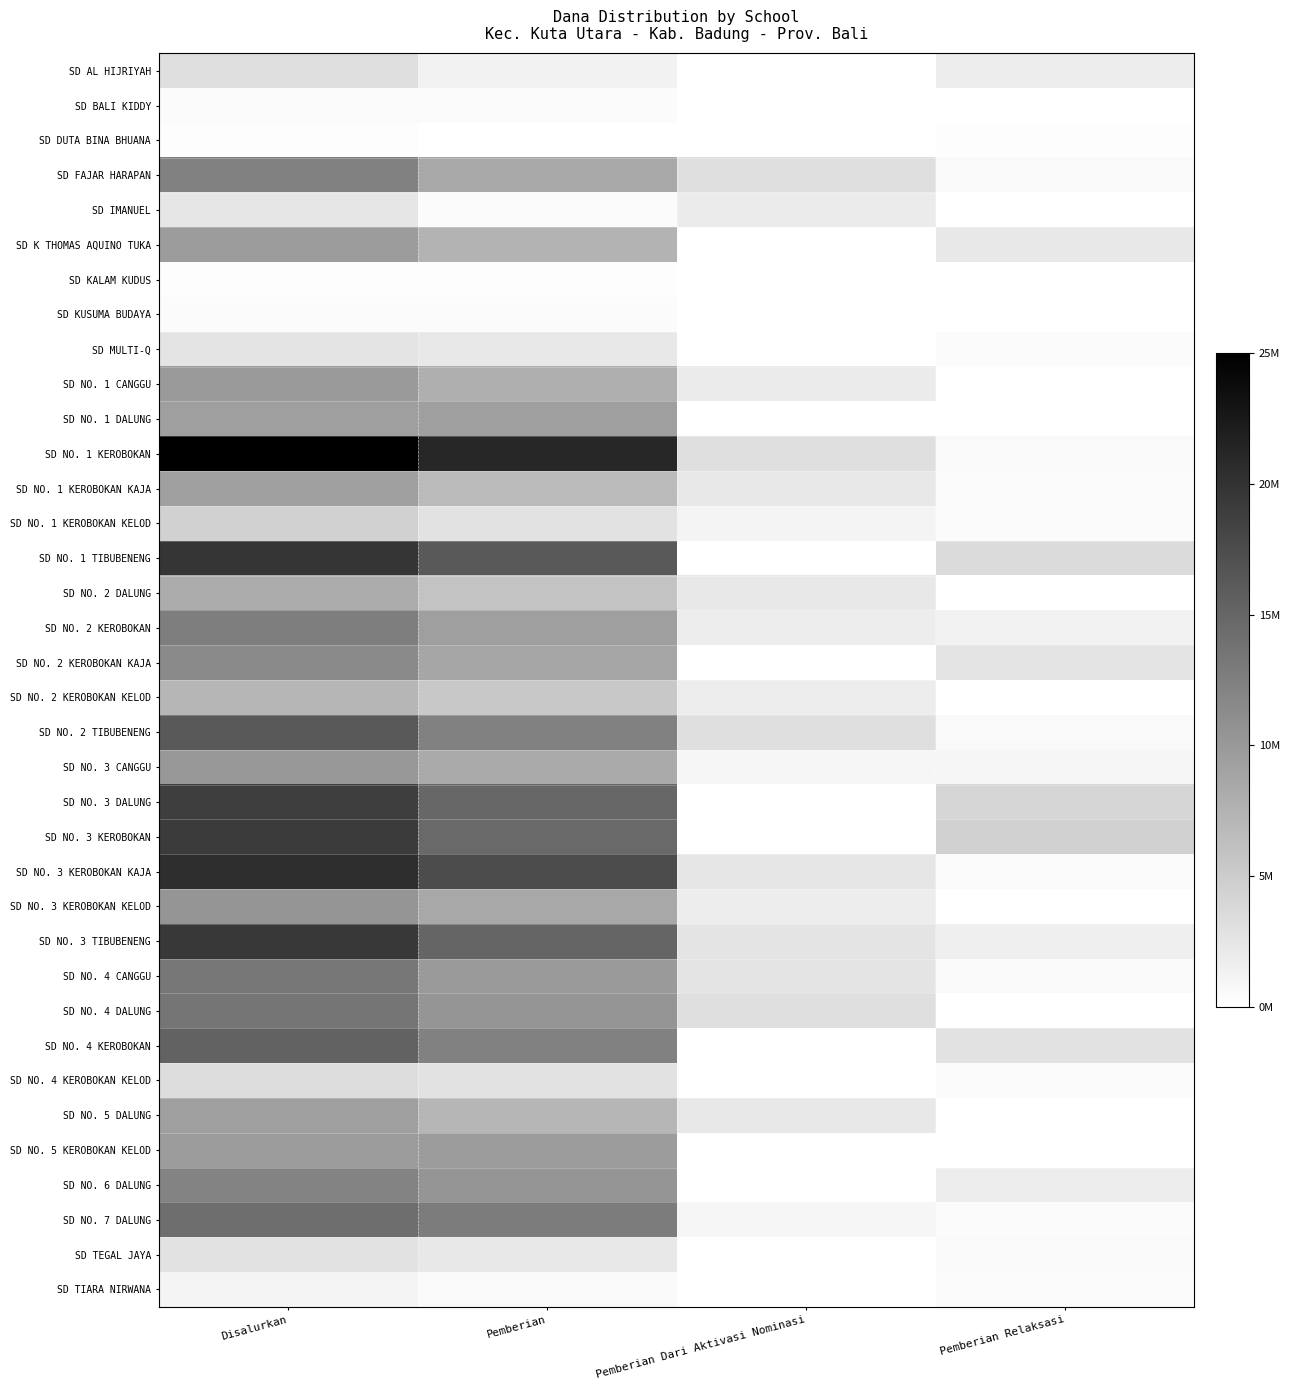

Between Pemberian and Disalurkan, which is larger?

Disalurkan